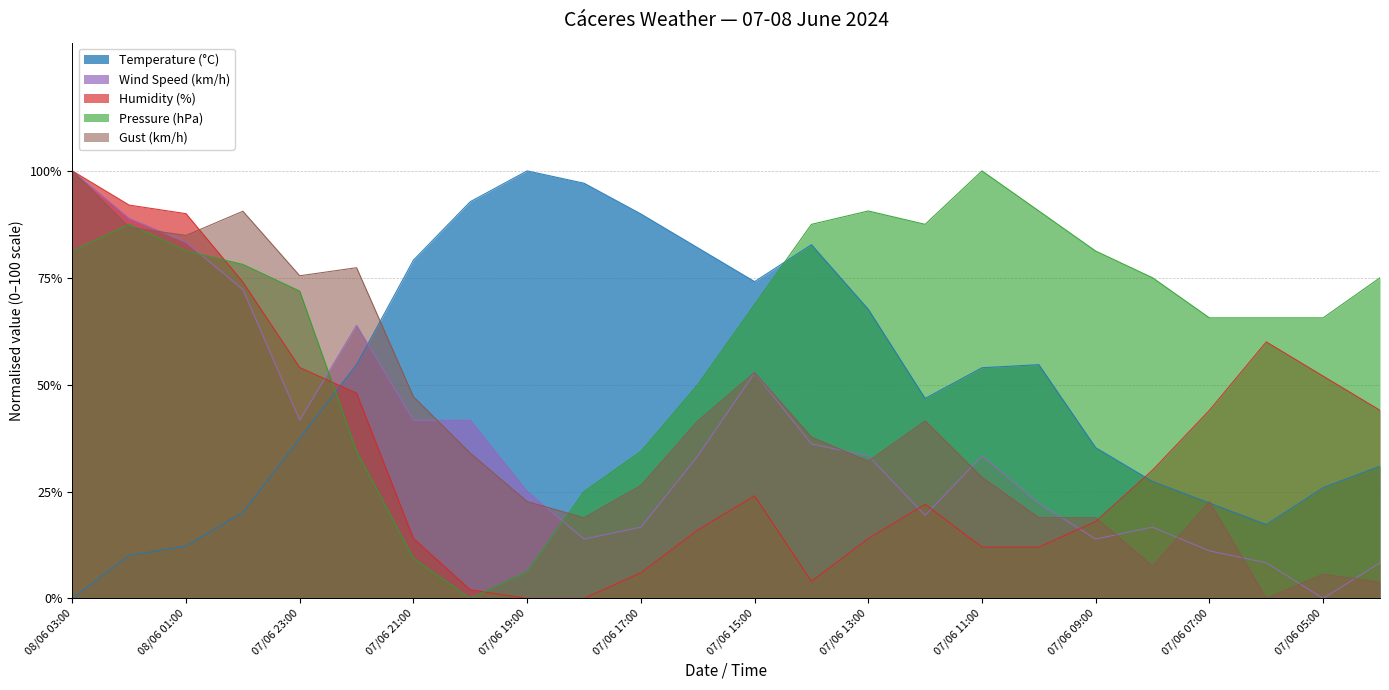

True or false: Wind Speed (km/h) has a value of 3.6 at 07/06 06:00.

False